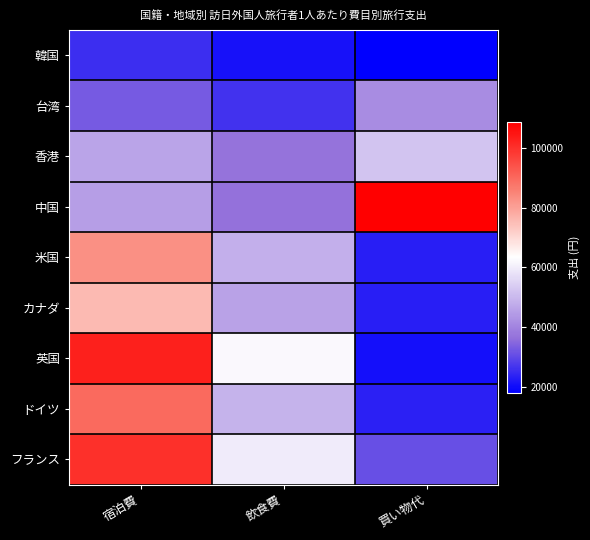

At how many categories does at least one series exceed 49190?

3